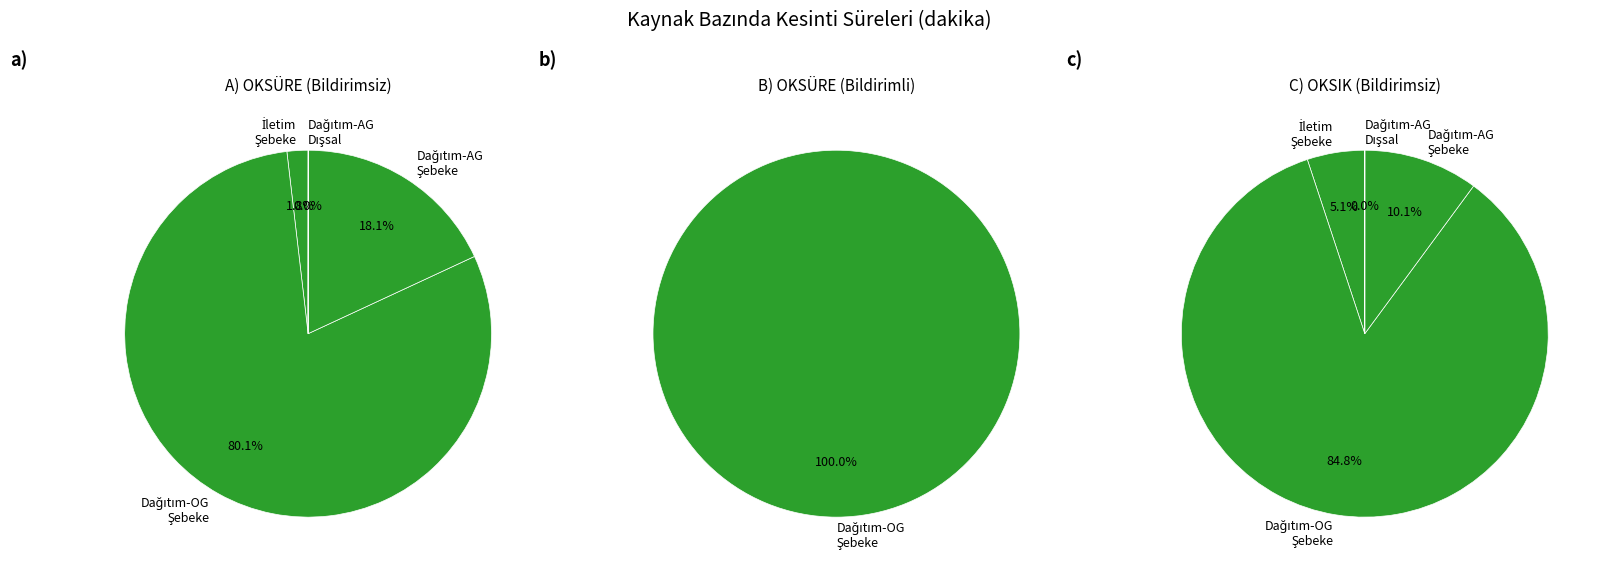

Which slice represents more than half of the pie?

Dağıtım-OG-Şebeke işletmecisi